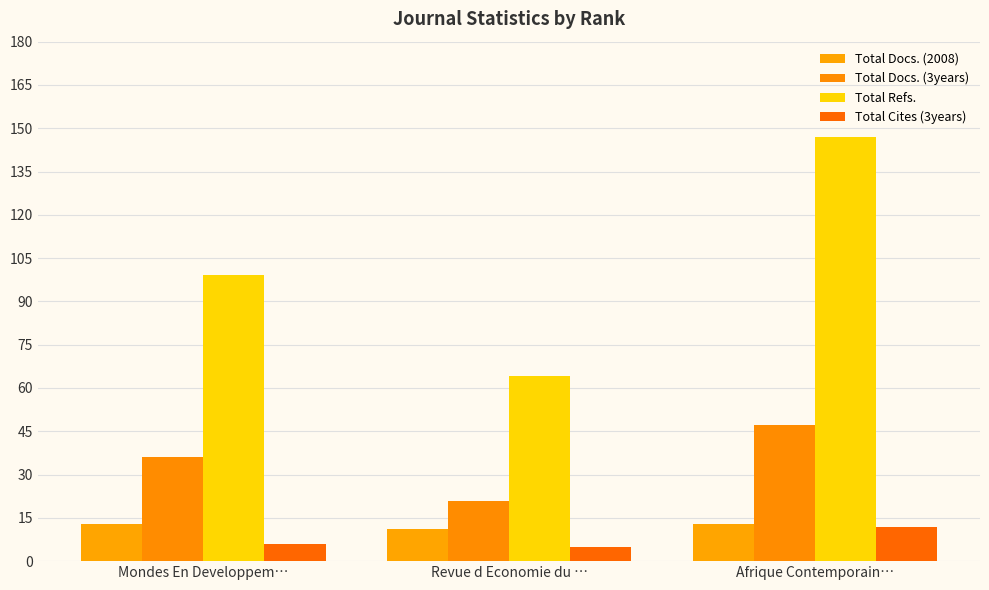

Where does the Total Docs. (3years) series first go above 36?

Afrique Contemporain…